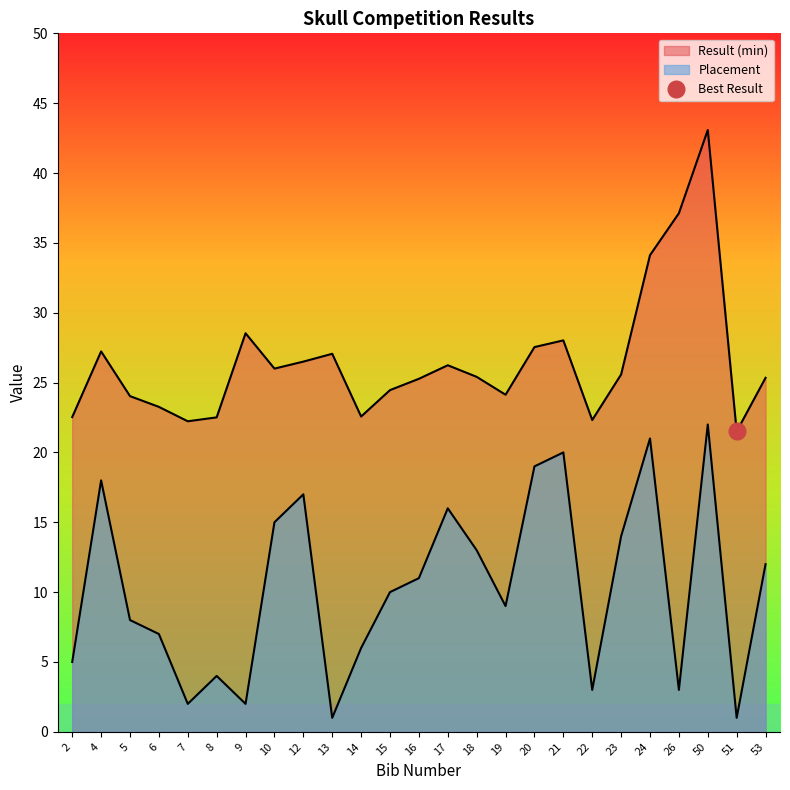

What is the average value of the Placement series?

10.4